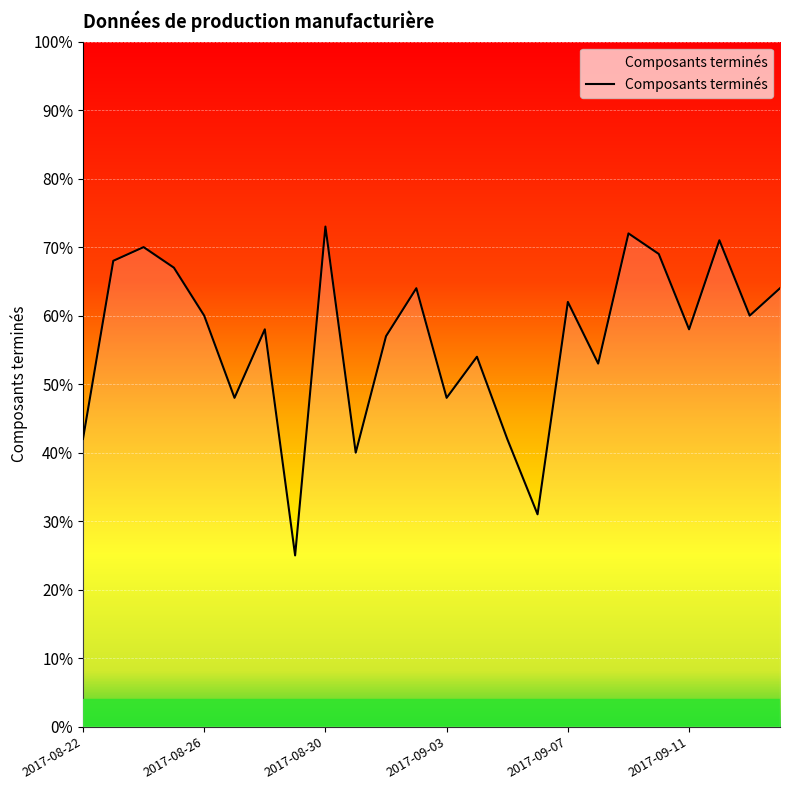

What is the smallest value displayed?

25